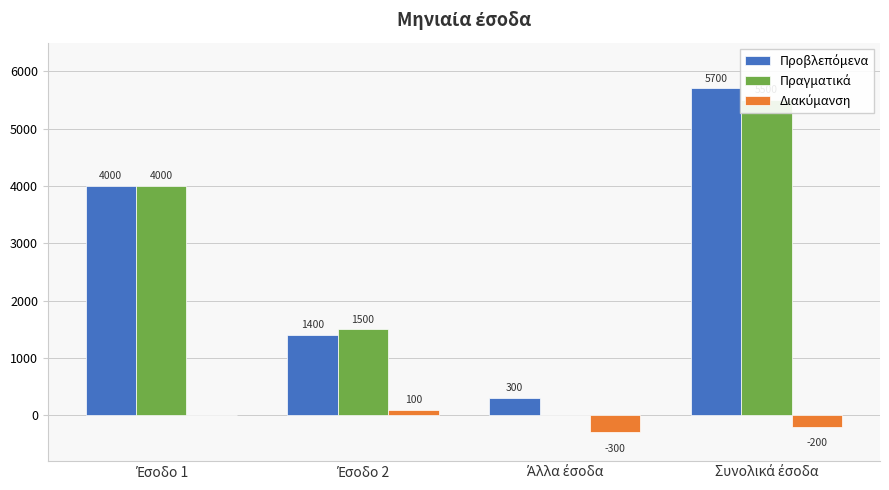

Reading left to right, extract all data points from this chart.

Προβλεπόμενα: 4000	1400	300	5700
Πραγματικά: 4000	1500	0	5500
Διακύμανση: 0	100	-300	-200